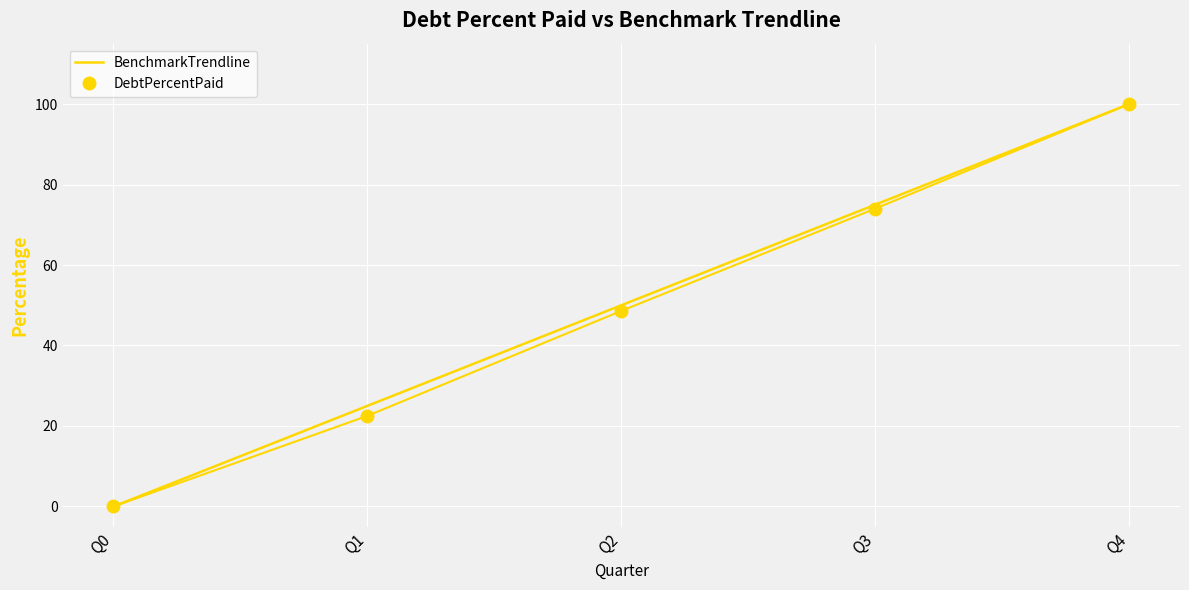

True or false: BenchmarkTrendline has a value of 0.0 at Q0.

True